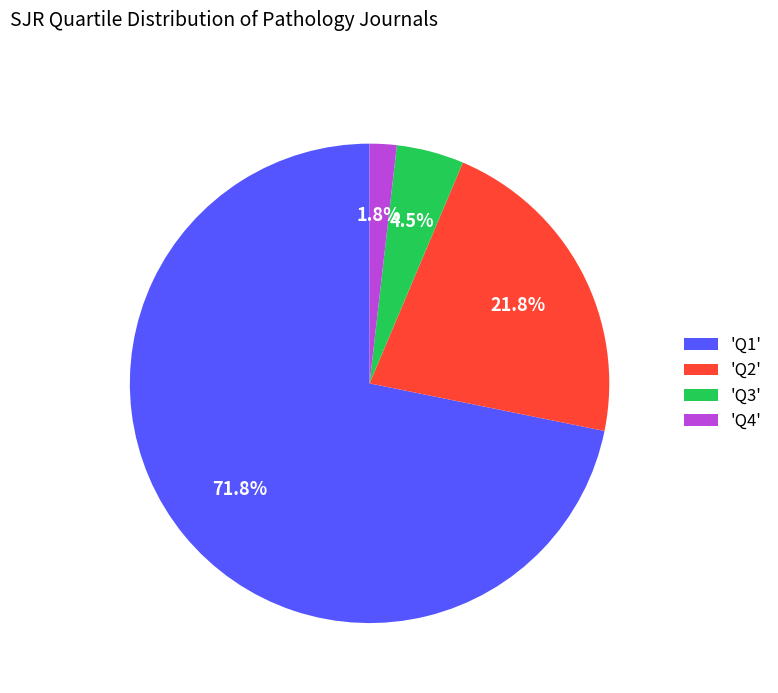

Which has a higher value, 'Q2' or 'Q4'?

'Q2'